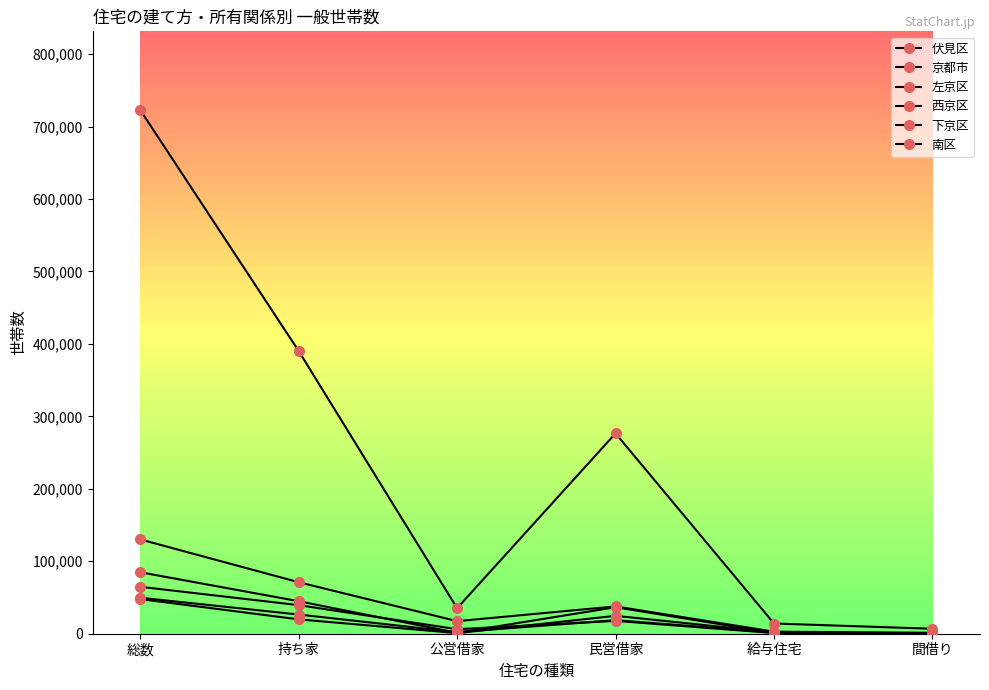

What is the highest value of the 伏見区 series?

130160